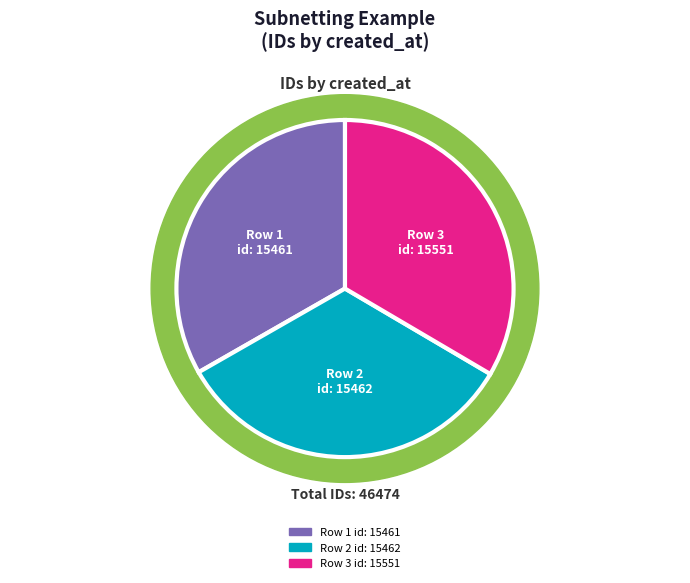

To the nearest percent, what is the average slice percentage?

33%